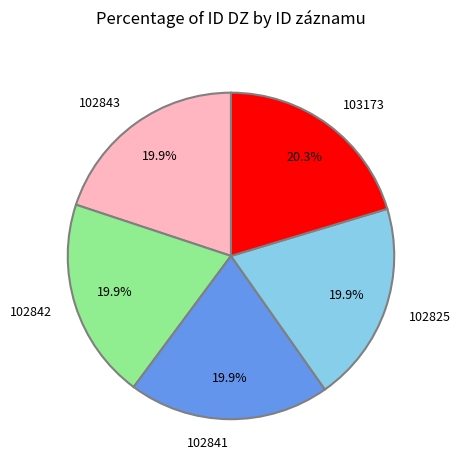

To the nearest percent, what is the combined percentage of 102843 and 102825?

40%